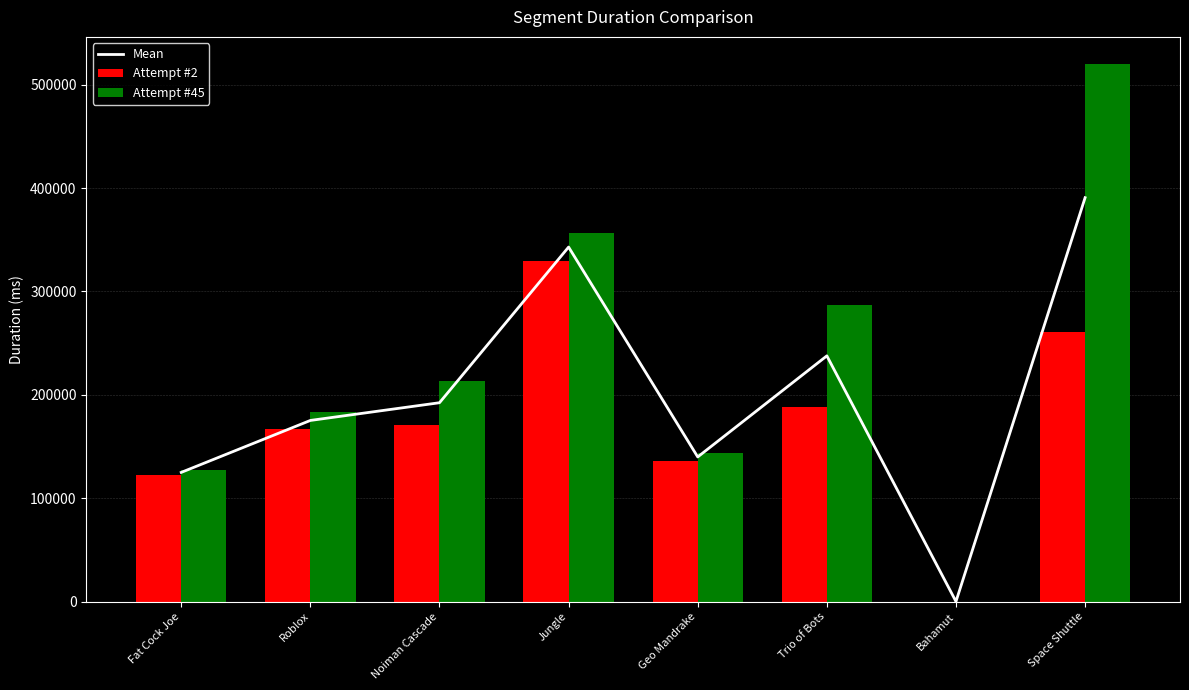

How many data points in Attempt #2 are less than 171230?

4